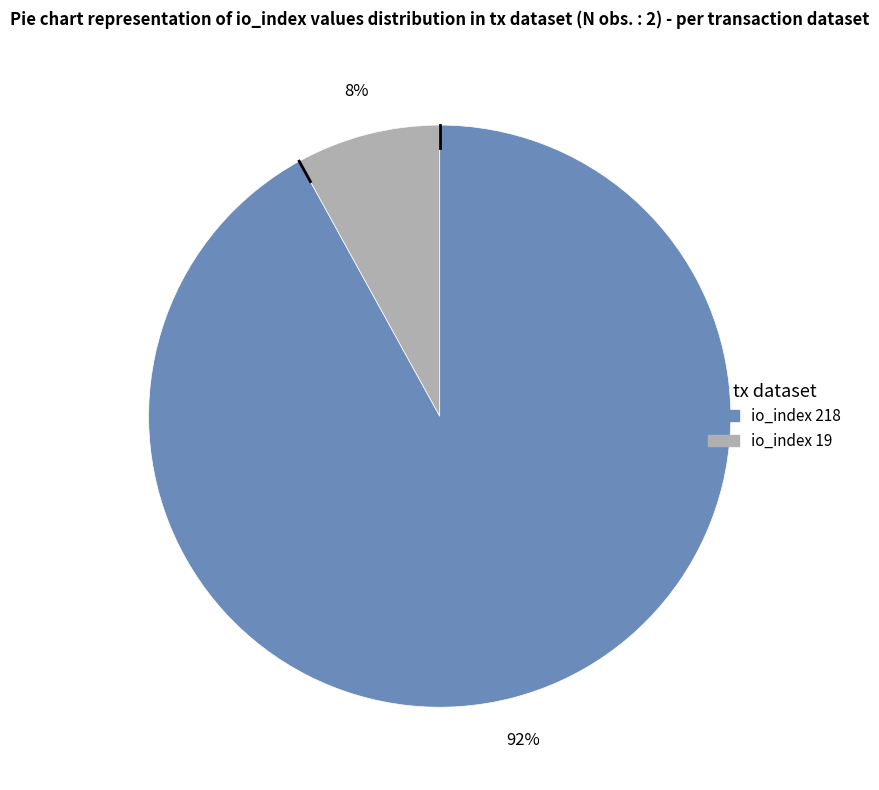

How many slices are in this pie chart?

2